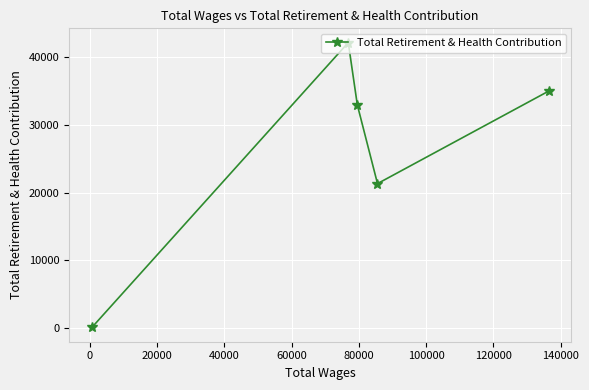

How many interior local peaks (higher than both neighbors) does the data have?

1